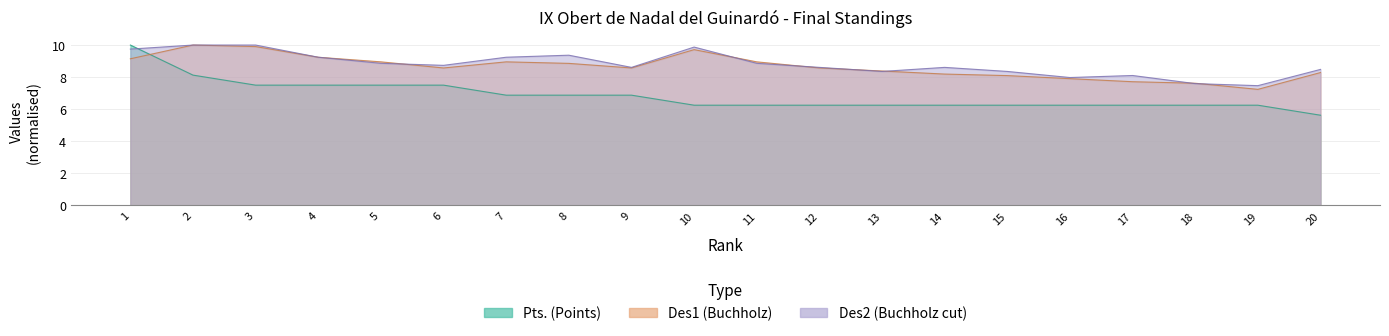

Reading right to left, transcribe all the data shown in this chart.

Pts.: 20=5.6	19=6.2	18=6.2	17=6.2	16=6.2	15=6.2	14=6.2	13=6.2	12=6.2	11=6.2	10=6.2	9=6.9	8=6.9	7=6.9	6=7.5	5=7.5	4=7.5	3=7.5	2=8.1	1=10.0
Des1: 20=8.3	19=7.2	18=7.6	17=7.7	16=7.9	15=8.1	14=8.2	13=8.4	12=8.6	11=9.0	10=9.7	9=8.6	8=8.9	7=9.0	6=8.6	5=9.0	4=9.2	3=9.9	2=10.0	1=9.1
Des2: 20=8.5	19=7.5	18=7.6	17=8.1	16=8.0	15=8.4	14=8.6	13=8.4	12=8.6	11=8.9	10=9.9	9=8.6	8=9.4	7=9.2	6=8.7	5=8.9	4=9.2	3=10.0	2=10.0	1=9.7